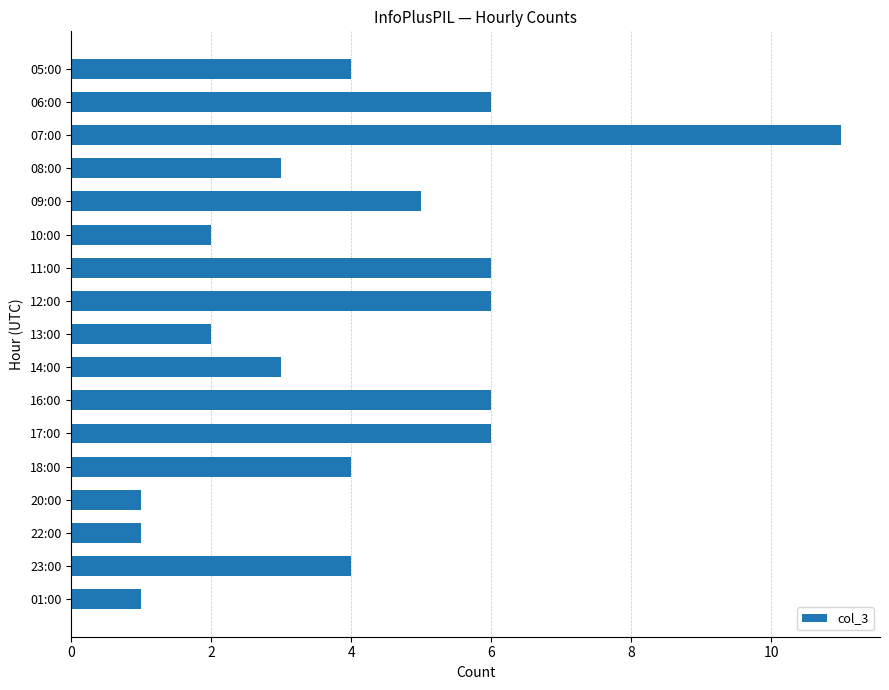

Are the bars horizontal?

Yes